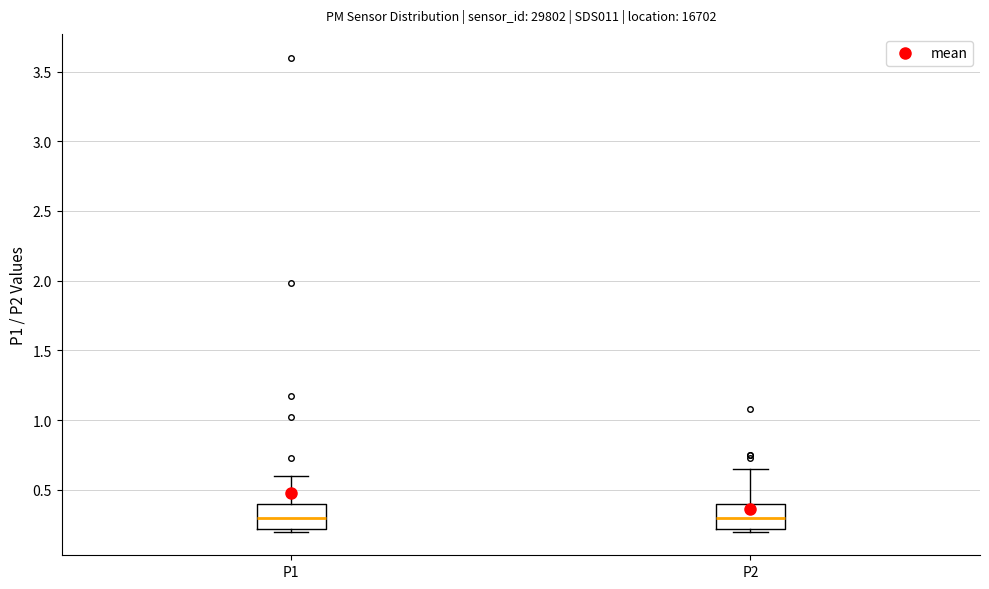

Where is the upper edge of the box for P1 on the y-axis? The values are not printed on the chart, so give them approximately, as read against the axis.

0.40